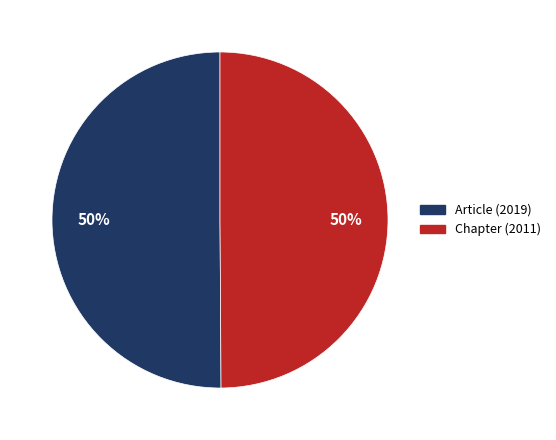

To the nearest percent, what is the average slice percentage?

50%